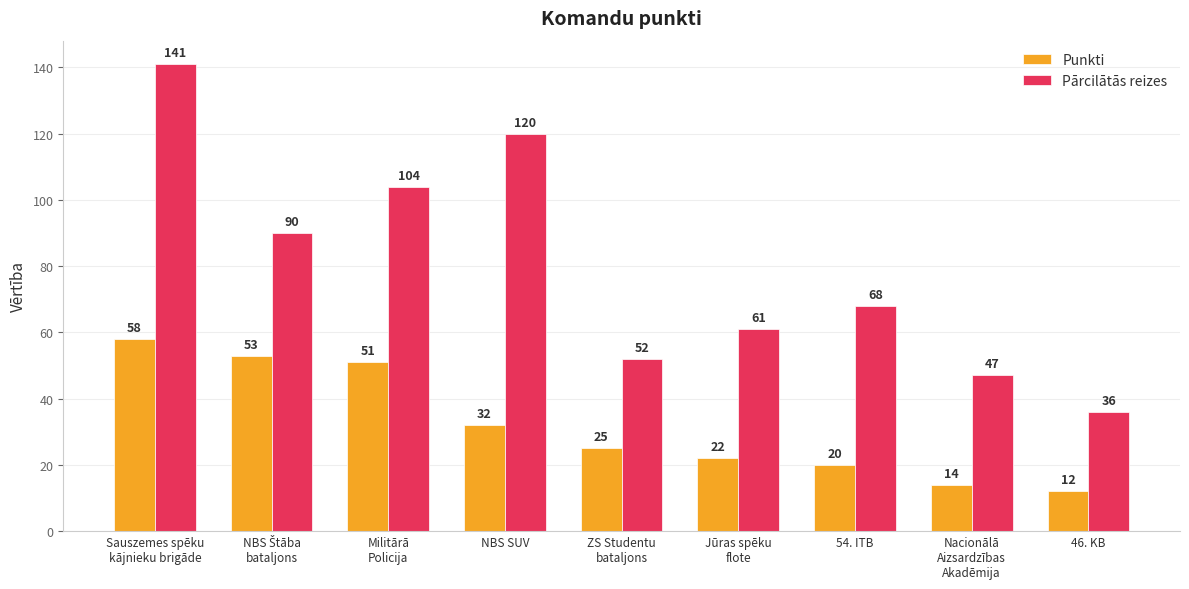

At how many categories does at least one series exceed 75?

4